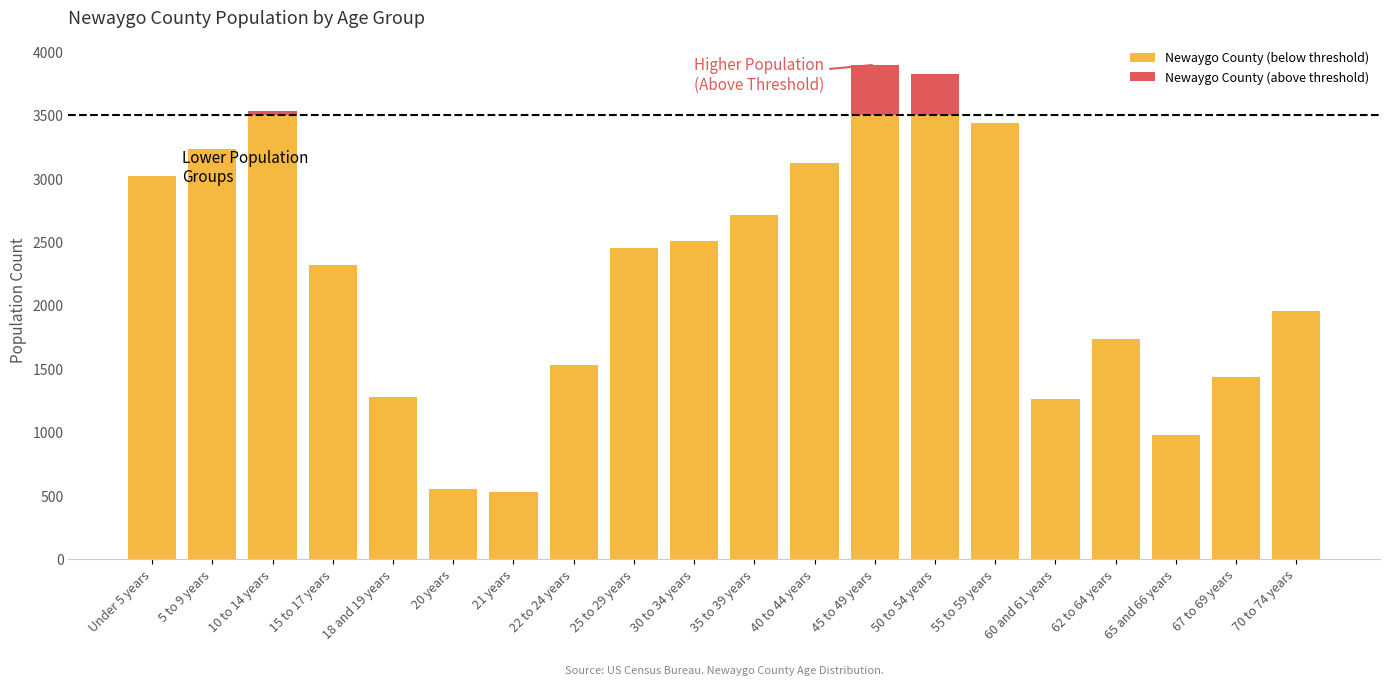

Are the bars grouped side by side (vs. stacked)?

No